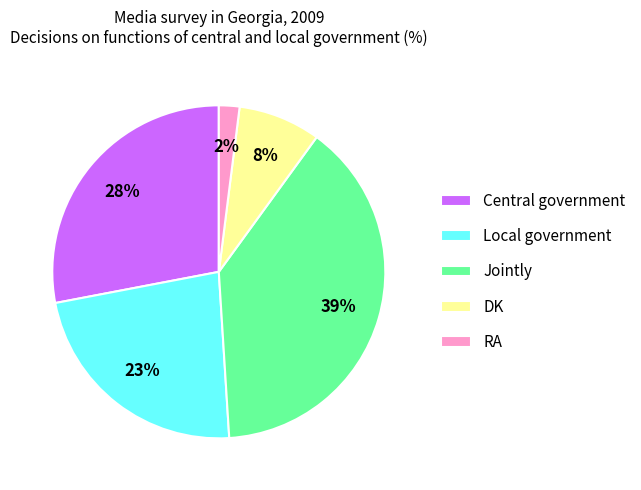

To the nearest percent, what is the difference between the Central government and RA slice percentages?

26%